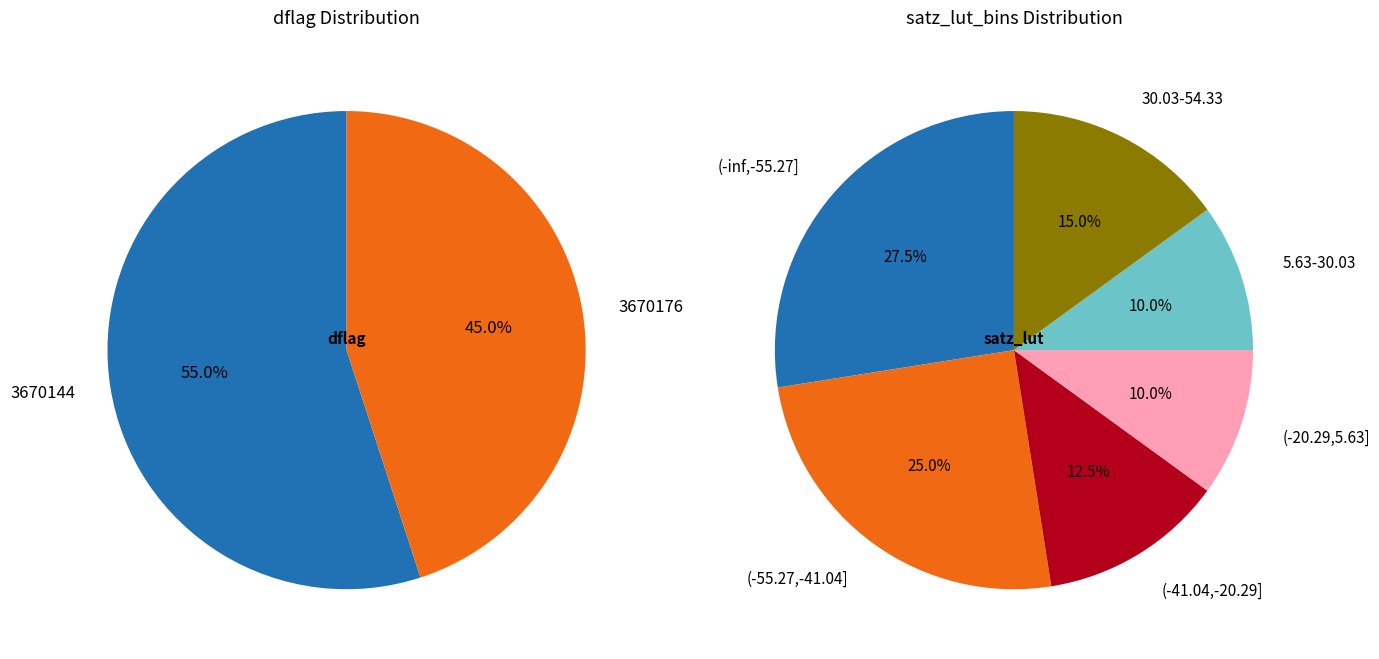

The 36 slice represents 15% of the pie. True or false?

False